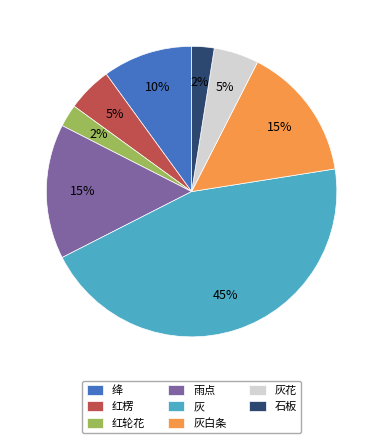

To the nearest percent, what percentage of the pie is 灰?

45%